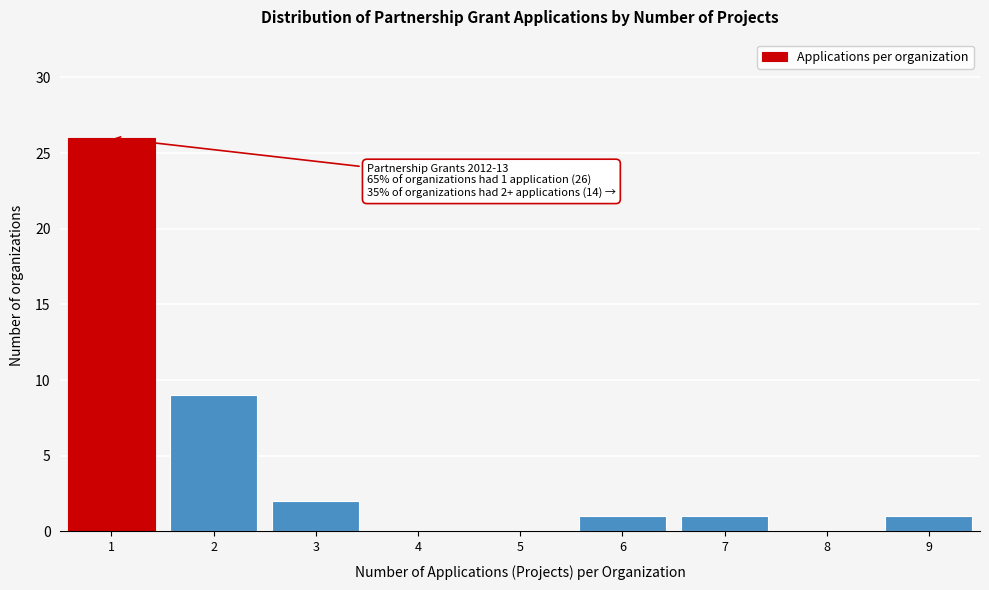

Reading left to right, extract all data points from this chart.

1=26	2=9	3=2	4=0	5=0	6=1	7=1	8=0	9=1